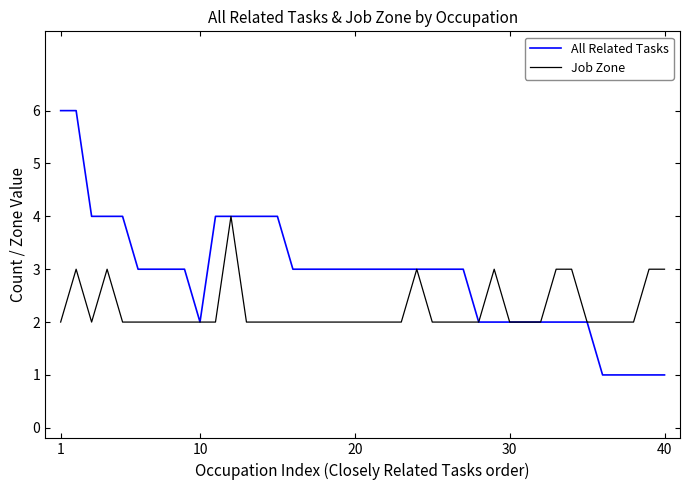

Which series has the largest total across all categories?

All Related Tasks